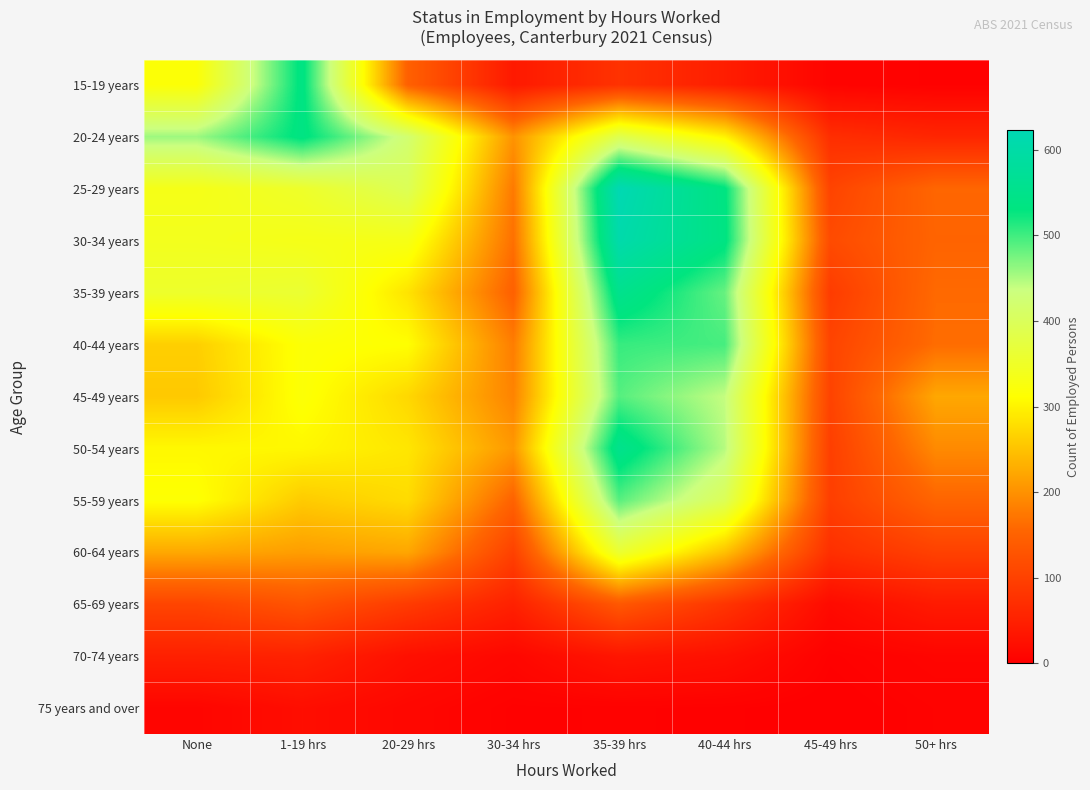

Reading left to right, list all the values displayed in this chart.

15-19 years: None=318	1-19 hrs=538	20-29 hrs=148	30-34 hrs=39	35-39 hrs=77	40-44 hrs=46	45-49 hrs=7	50+ hrs=3
20-24 years: None=457	1-19 hrs=537	20-29 hrs=421	30-34 hrs=202	35-39 hrs=389	40-44 hrs=300	45-49 hrs=71	50+ hrs=58
25-29 years: None=334	1-19 hrs=353	20-29 hrs=396	30-34 hrs=176	35-39 hrs=623	40-44 hrs=534	45-49 hrs=104	50+ hrs=156
30-34 years: None=340	1-19 hrs=334	20-29 hrs=333	30-34 hrs=166	35-39 hrs=609	40-44 hrs=537	45-49 hrs=115	50+ hrs=153
35-39 years: None=354	1-19 hrs=361	20-29 hrs=284	30-34 hrs=148	35-39 hrs=555	40-44 hrs=482	45-49 hrs=92	50+ hrs=160
40-44 years: None=263	1-19 hrs=318	20-29 hrs=312	30-34 hrs=180	35-39 hrs=504	40-44 hrs=497	45-49 hrs=105	50+ hrs=163
45-49 years: None=257	1-19 hrs=318	20-29 hrs=272	30-34 hrs=186	35-39 hrs=490	40-44 hrs=439	45-49 hrs=103	50+ hrs=223
50-54 years: None=305	1-19 hrs=304	20-29 hrs=287	30-34 hrs=207	35-39 hrs=554	40-44 hrs=446	45-49 hrs=97	50+ hrs=193
55-59 years: None=315	1-19 hrs=259	20-29 hrs=276	30-34 hrs=151	35-39 hrs=489	40-44 hrs=396	45-49 hrs=96	50+ hrs=154
60-64 years: None=224	1-19 hrs=213	20-29 hrs=222	30-34 hrs=100	35-39 hrs=360	40-44 hrs=249	45-49 hrs=73	50+ hrs=100
65-69 years: None=106	1-19 hrs=129	20-29 hrs=91	30-34 hrs=51	35-39 hrs=135	40-44 hrs=81	45-49 hrs=17	50+ hrs=41
70-74 years: None=50	1-19 hrs=53	20-29 hrs=25	30-34 hrs=12	35-39 hrs=34	40-44 hrs=26	45-49 hrs=3	50+ hrs=9
75 years and over: None=9	1-19 hrs=22	20-29 hrs=12	30-34 hrs=3	35-39 hrs=4	40-44 hrs=3	45-49 hrs=0	50+ hrs=5